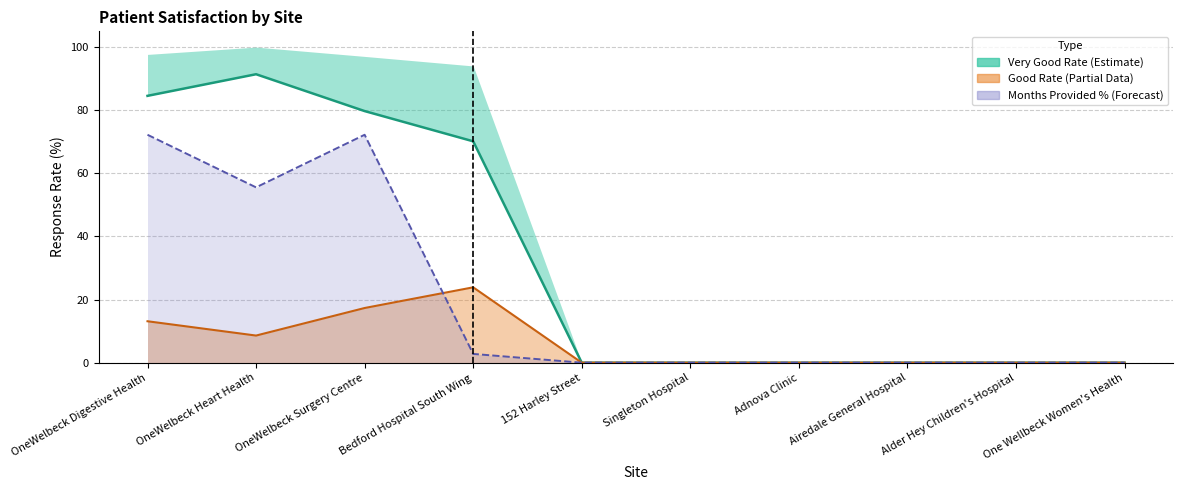

Where is the first local maximum for Very Good Rate?

OneWelbeck Heart Health